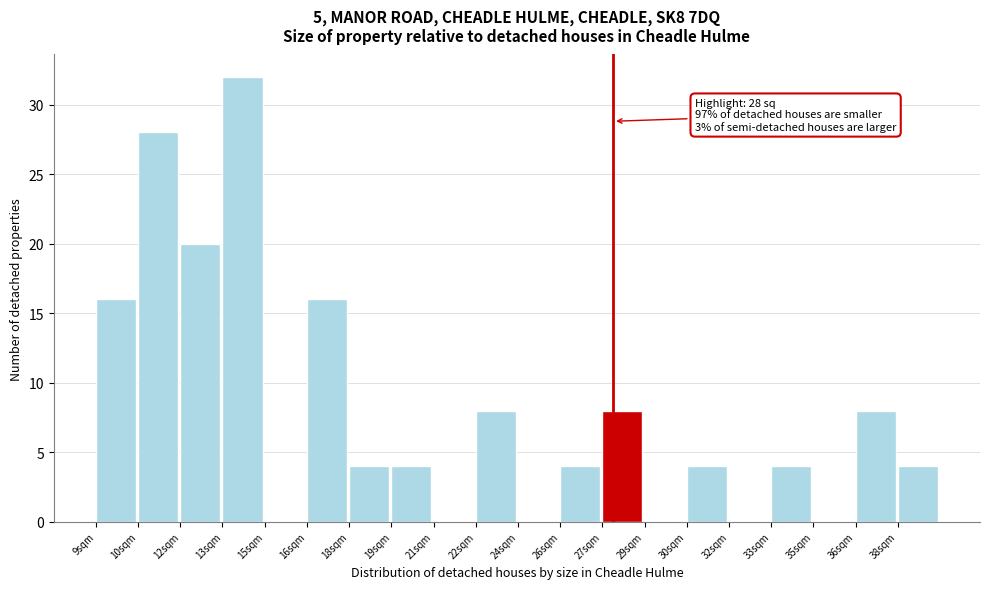

Reading right to left, list all the values displayed in this chart.

38sqm=4	36sqm=8	35sqm=0	33sqm=4	32sqm=0	30sqm=4	29sqm=0	27sqm=8	26sqm=4	24sqm=0	22sqm=8	21sqm=0	19sqm=4	18sqm=4	16sqm=16	15sqm=0	13sqm=32	12sqm=20	10sqm=28	9sqm=16